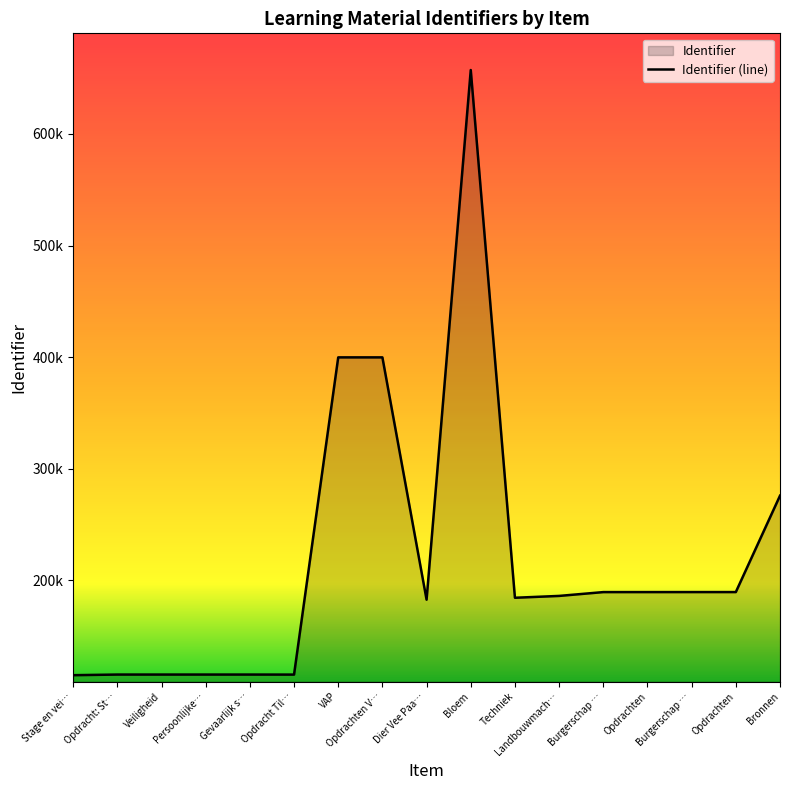

Does the chart display data point markers on the line(s)?

No